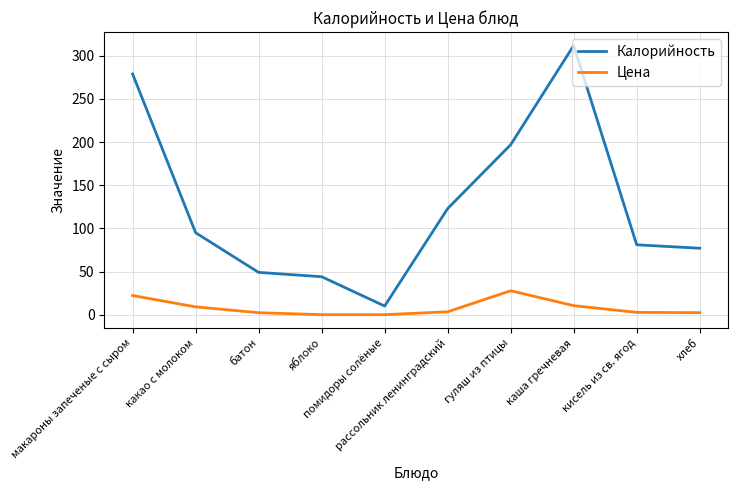

At хлеб, list the series in order from largest to smallest.

Калорийность, Цена